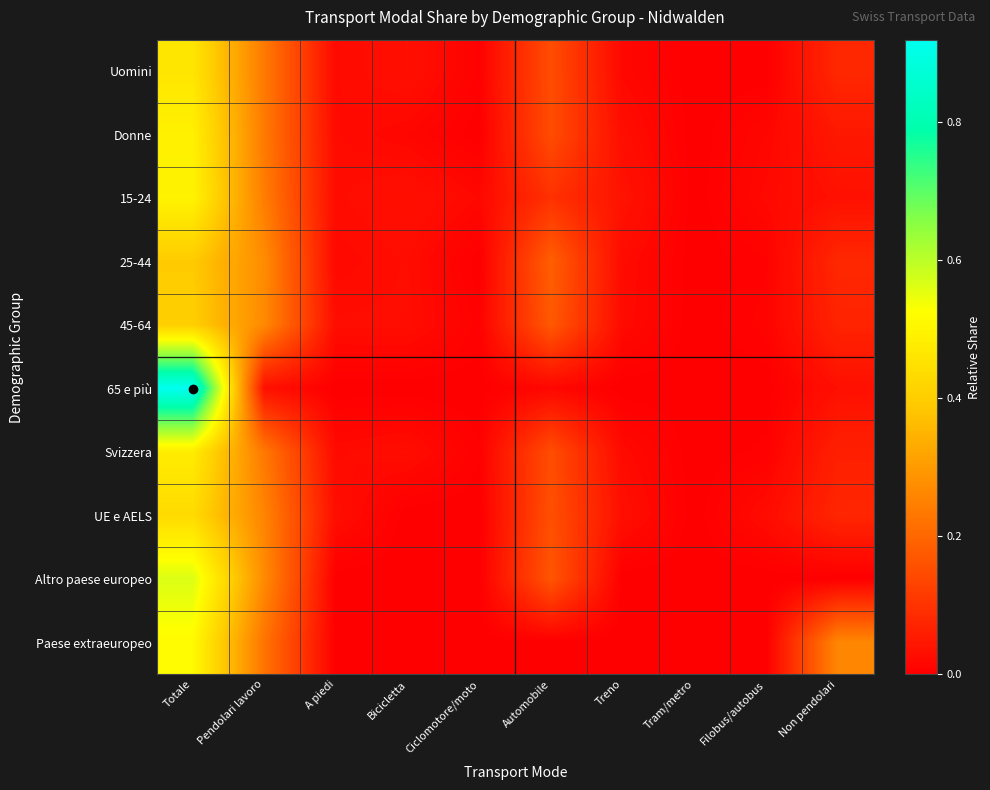

Reading left to right, what are all the values shown in this chart?

Uomini: Totale=0.5	Pendolari lavoro=0.2	A piedi=0.0	Bicicletta=0.0	Ciclomotore/moto=0.0	Automobile=0.1	Treno=0.0	Tram/metro=0.0	Filobus/autobus=0.0	Non pendolari=0.1
Donne: Totale=0.5	Pendolari lavoro=0.2	A piedi=0.0	Bicicletta=0.0	Ciclomotore/moto=0.0	Automobile=0.1	Treno=0.0	Tram/metro=0.0	Filobus/autobus=0.0	Non pendolari=0.0
15-24: Totale=0.5	Pendolari lavoro=0.2	A piedi=0.0	Bicicletta=0.0	Ciclomotore/moto=0.0	Automobile=0.1	Treno=0.0	Tram/metro=0.0	Filobus/autobus=0.0	Non pendolari=0.0
25-44: Totale=0.4	Pendolari lavoro=0.3	A piedi=0.0	Bicicletta=0.0	Ciclomotore/moto=0.0	Automobile=0.2	Treno=0.0	Tram/metro=0.0	Filobus/autobus=0.0	Non pendolari=0.1
45-64: Totale=0.4	Pendolari lavoro=0.3	A piedi=0.0	Bicicletta=0.0	Ciclomotore/moto=0.0	Automobile=0.2	Treno=0.0	Tram/metro=0.0	Filobus/autobus=0.0	Non pendolari=0.1
65 e più: Totale=0.9	Pendolari lavoro=0.0	A piedi=0.0	Bicicletta=0.0	Ciclomotore/moto=0.0	Automobile=0.0	Treno=0.0	Tram/metro=0.0	Filobus/autobus=0.0	Non pendolari=0.0
Svizzera: Totale=0.5	Pendolari lavoro=0.2	A piedi=0.0	Bicicletta=0.0	Ciclomotore/moto=0.0	Automobile=0.1	Treno=0.0	Tram/metro=0.0	Filobus/autobus=0.0	Non pendolari=0.1
UE e AELS: Totale=0.4	Pendolari lavoro=0.3	A piedi=0.0	Bicicletta=0.0	Ciclomotore/moto=0.0	Automobile=0.2	Treno=0.0	Tram/metro=0.0	Filobus/autobus=0.0	Non pendolari=0.1
Altro paese europeo: Totale=0.6	Pendolari lavoro=0.3	A piedi=0.0	Bicicletta=0.0	Ciclomotore/moto=0.0	Automobile=0.2	Treno=0.0	Tram/metro=0.0	Filobus/autobus=0.0	Non pendolari=0.0
Paese extraeuropeo: Totale=0.5	Pendolari lavoro=0.2	A piedi=0.0	Bicicletta=0.0	Ciclomotore/moto=0.0	Automobile=0.0	Treno=0.0	Tram/metro=0.0	Filobus/autobus=0.0	Non pendolari=0.3